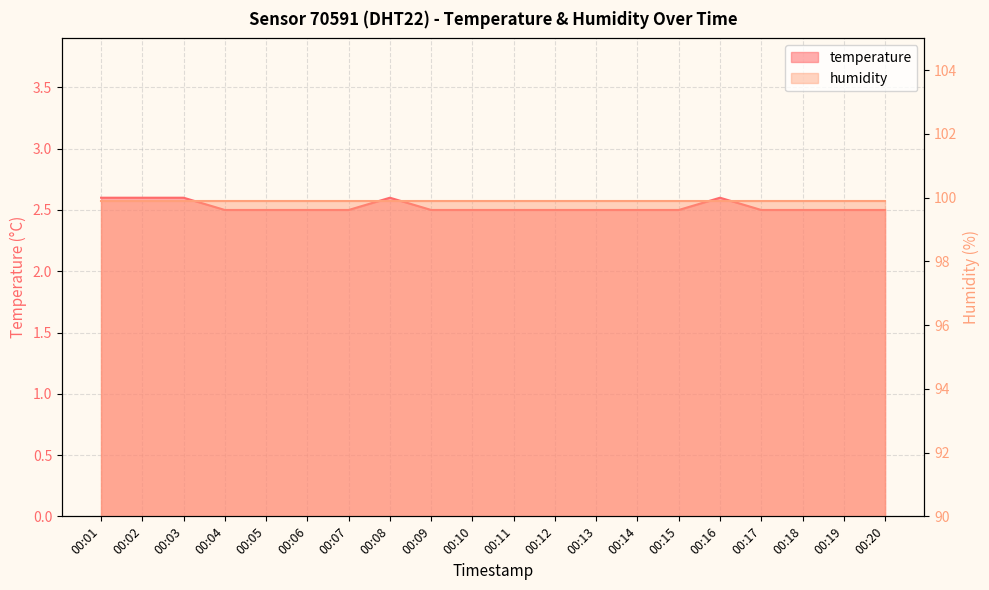

Reading right to left, what are all the values shown in this chart?

00:20=2.5	00:19=2.5	00:18=2.5	00:17=2.5	00:16=2.6	00:15=2.5	00:14=2.5	00:13=2.5	00:12=2.5	00:11=2.5	00:10=2.5	00:09=2.5	00:08=2.6	00:07=2.5	00:06=2.5	00:05=2.5	00:04=2.5	00:03=2.6	00:02=2.6	00:01=2.6